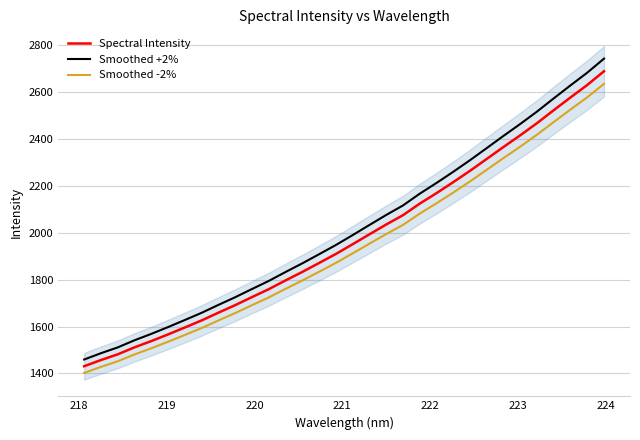

True or false: Smoothed +2% and Smoothed -2% cross at least once.

False